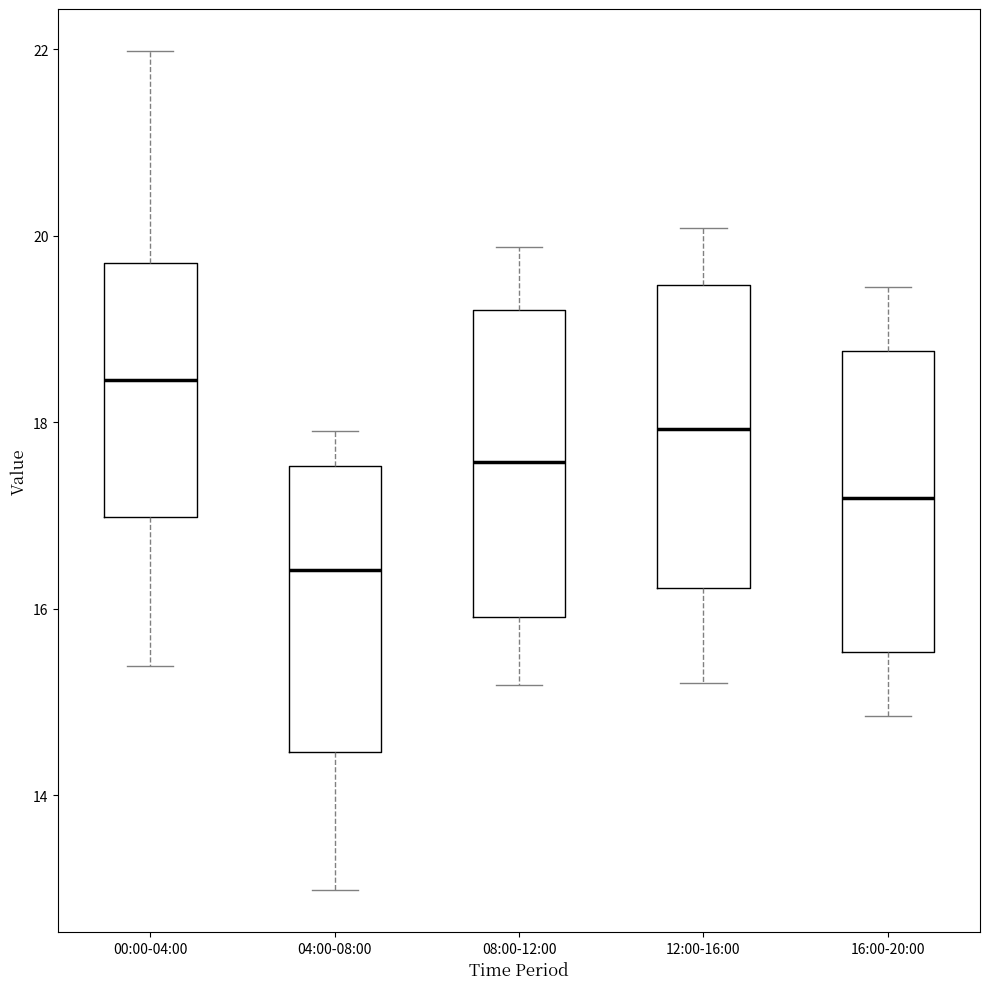

Which box has the lowest median line?

04:00-08:00